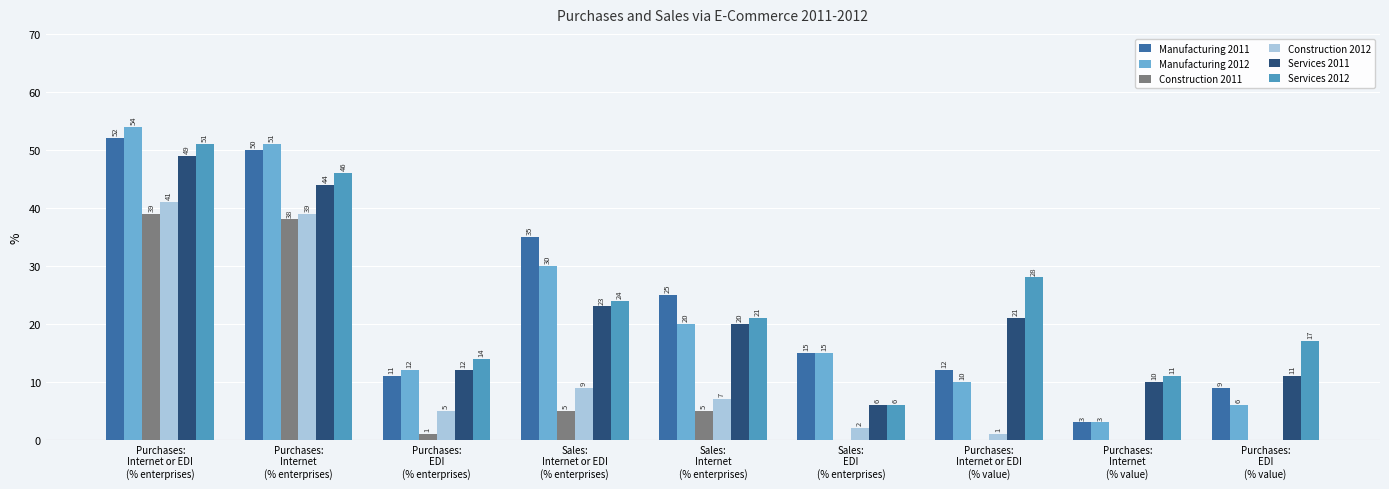

What is the sum of all Services 2011 values?

196